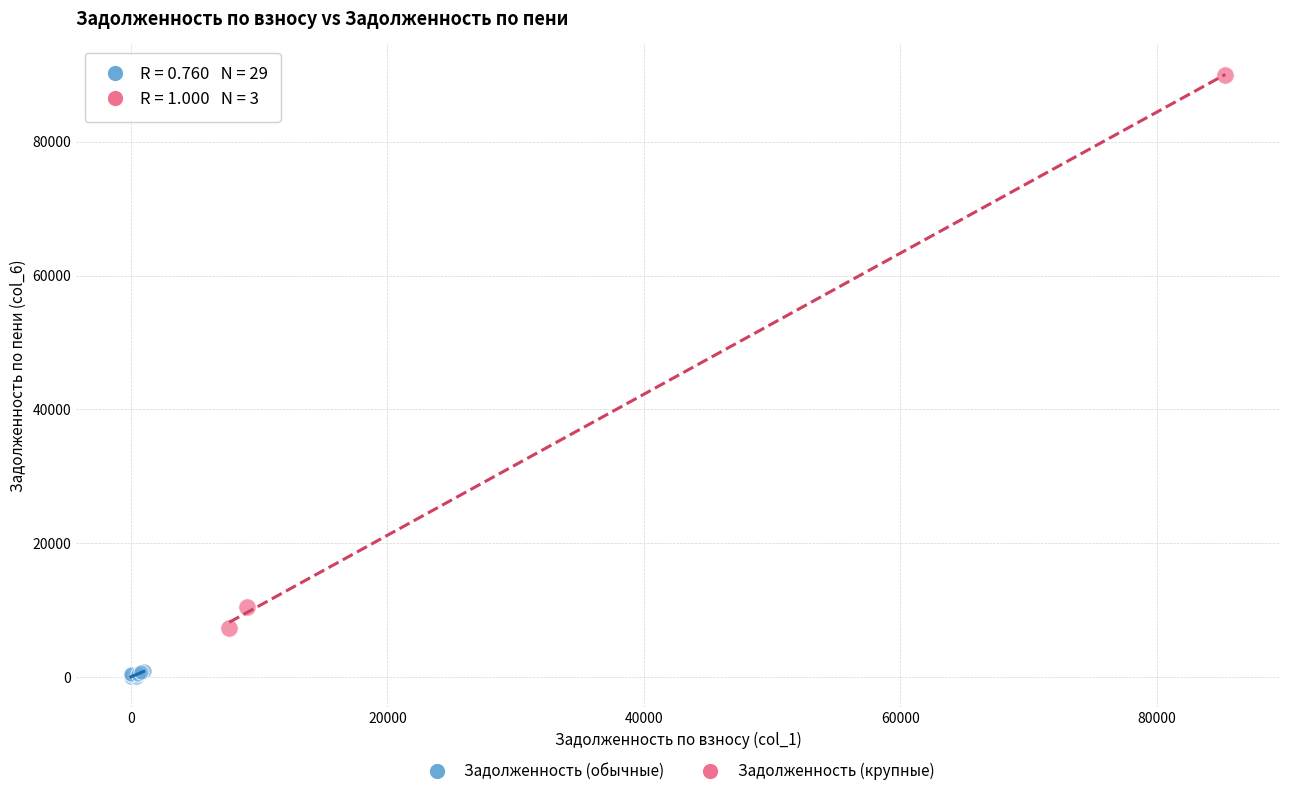

What are all the series names shown in the legend?

Задолженность (обычные), Задолженность (крупные)